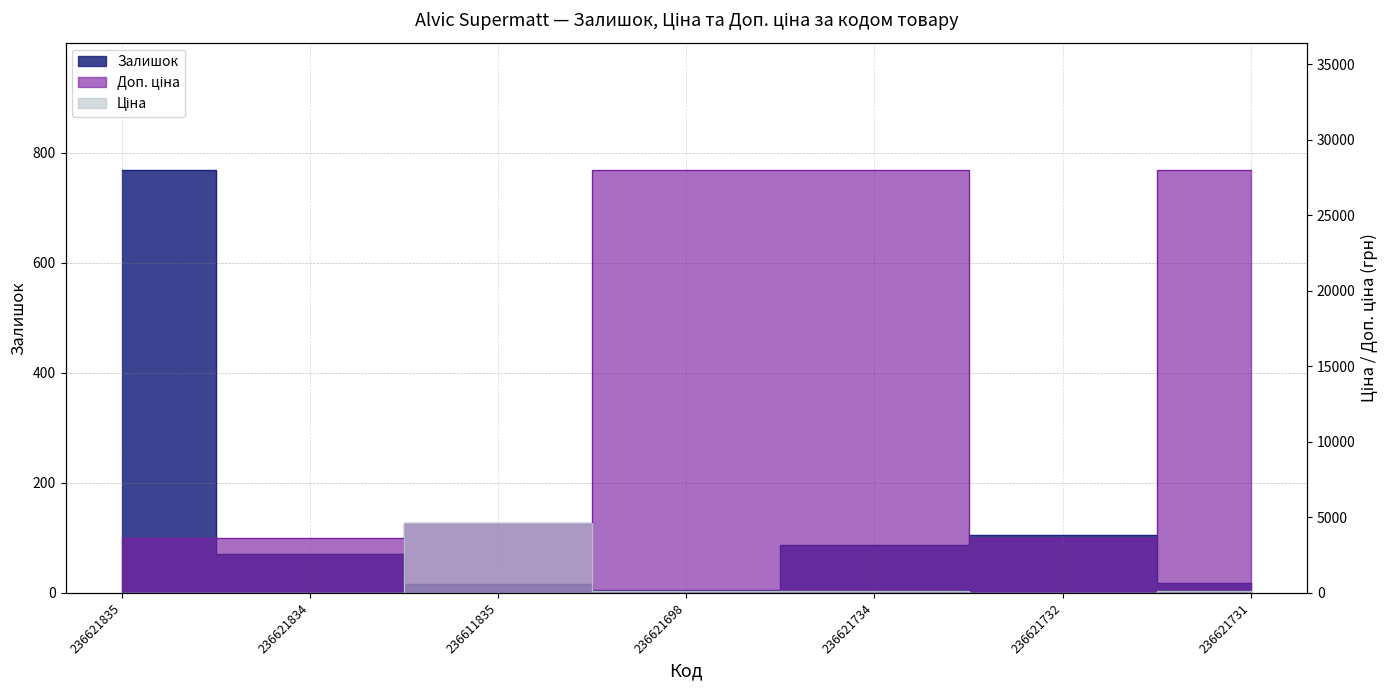

Where do Залишок and Ціна first cross each other?

236621834 and 236611835